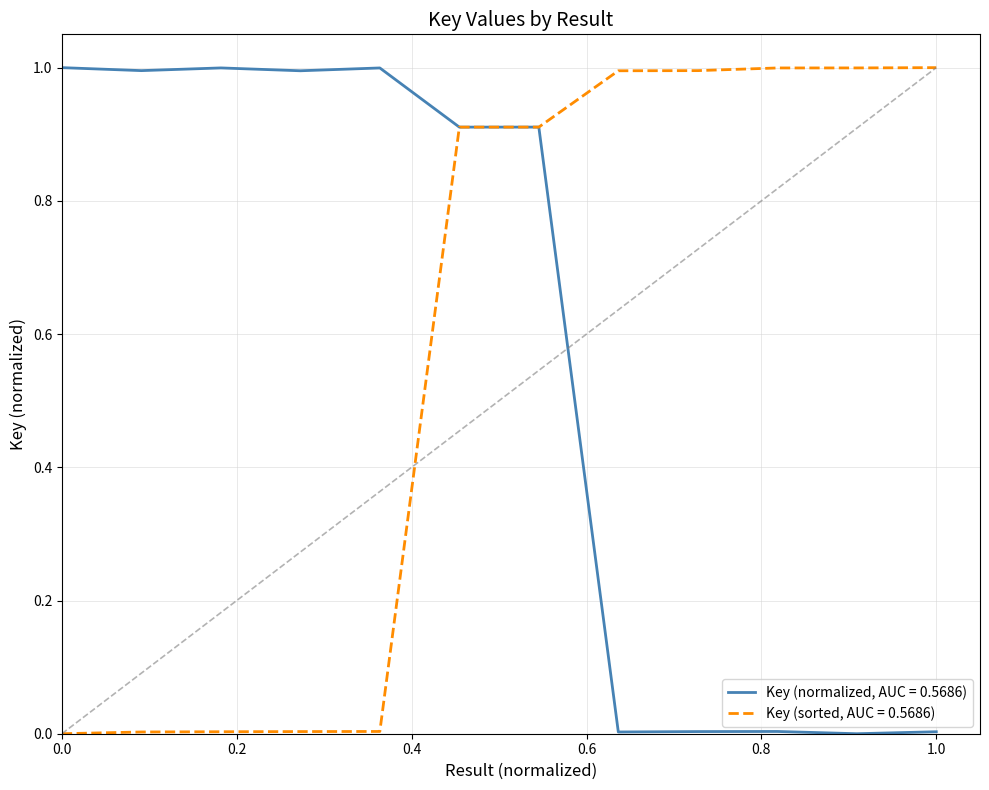

What is the maximum value shown in the chart?

1.0